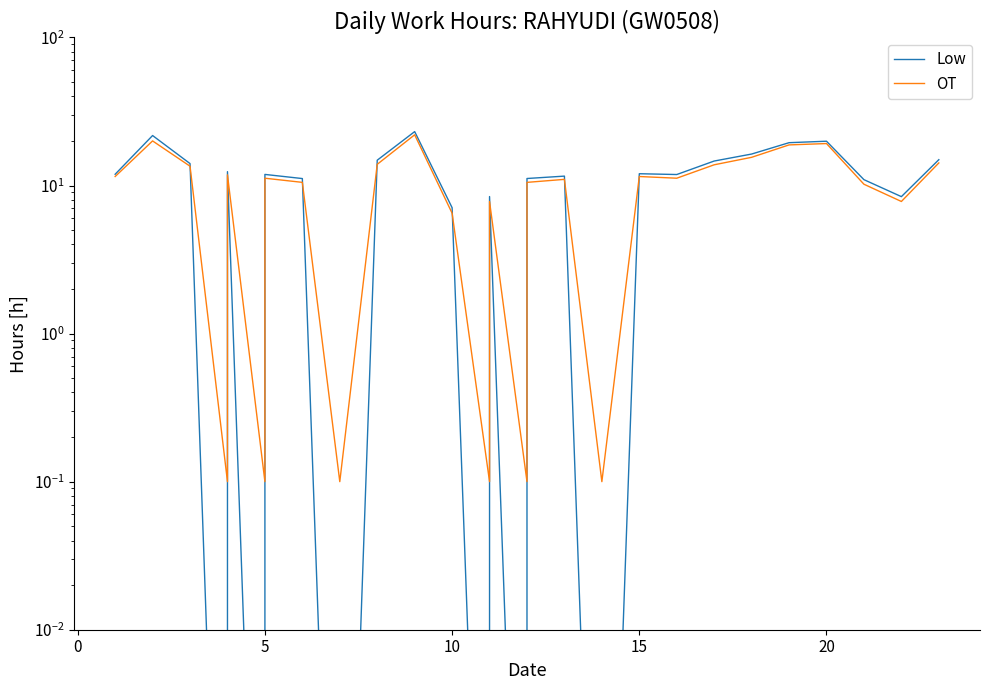

Reading left to right, list all the values displayed in this chart.

Low: 11.9	21.8	14.1	0.0	12.4	0.0	11.9	11.1	0.0	14.8	23.1	7.1	0.0	8.4	0.0	11.2	11.6	0.0	12.0	11.9	14.6	16.3	19.5	19.9	10.9	8.4	14.9
OT: 11.5	20.0	13.5	0.1	11.8	0.1	11.2	10.5	0.1	13.9	22.0	6.5	0.1	7.8	0.1	10.5	11.0	0.1	11.5	11.2	13.8	15.5	18.8	19.2	10.2	7.8	14.2